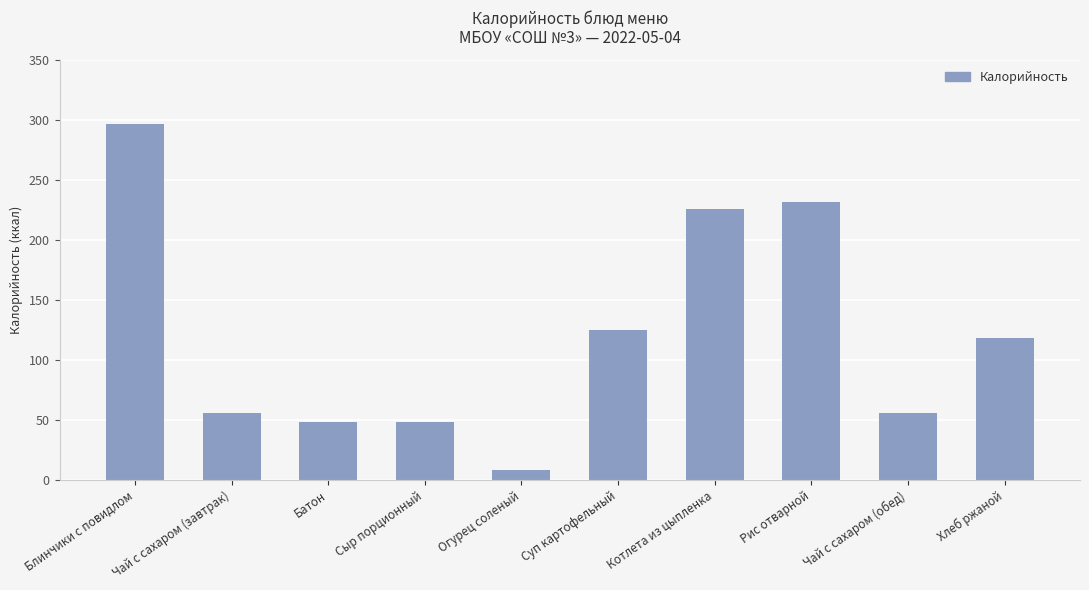

Count the number of data series in this chart.

1